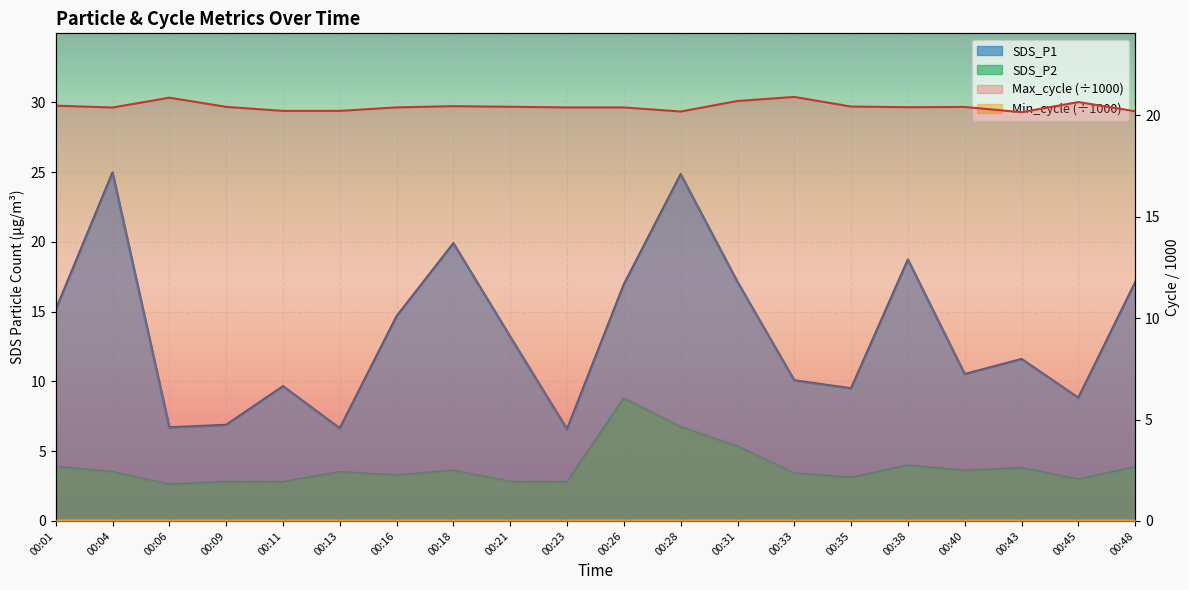

What is the minimum value shown in the chart?

2.6